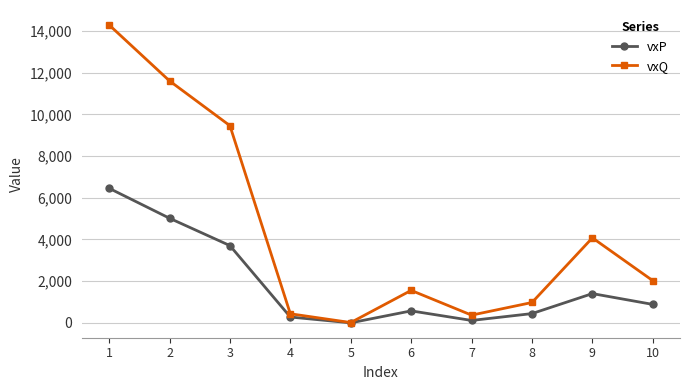

What is the sum of the vxP values at 6 and 1?

7031